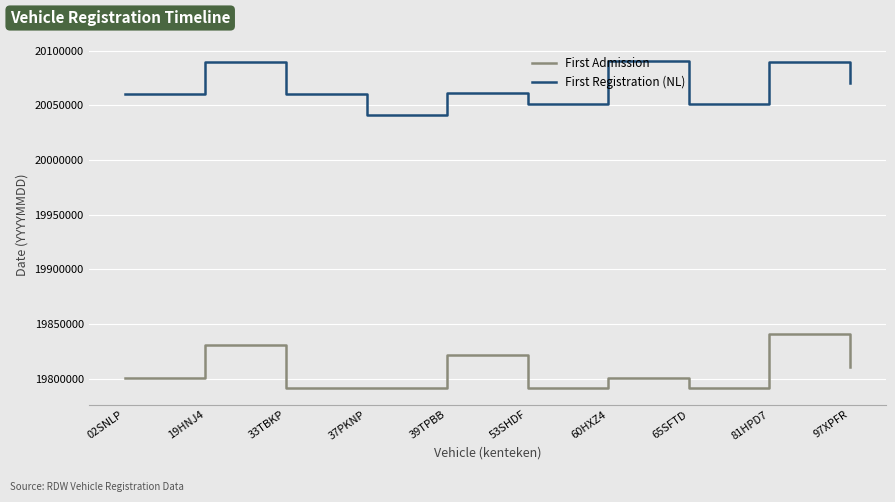

What is the greatest value displayed?

20090323